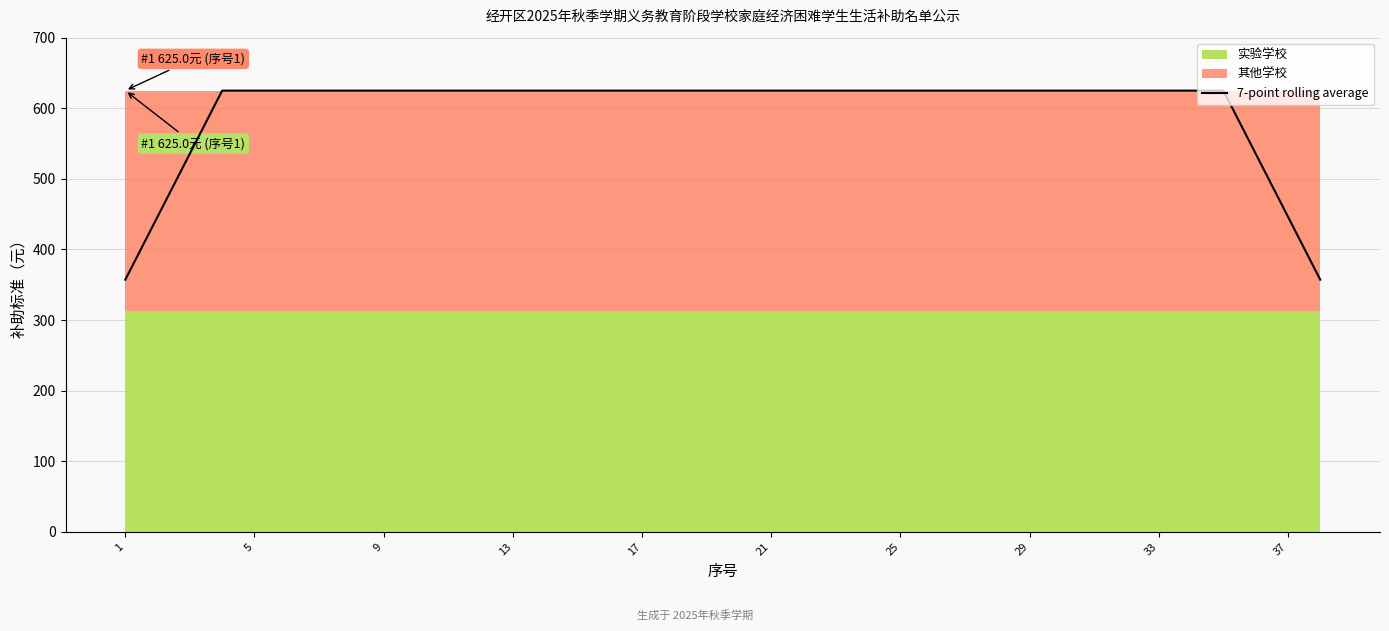

The value of 7-point rolling average at 9 is 823.4. True or false?

False